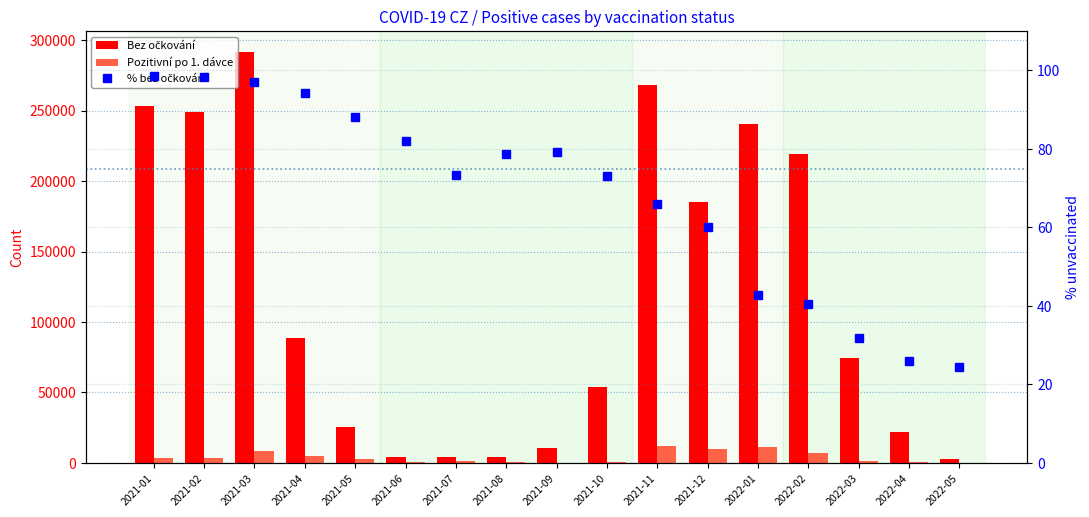

What are all the series names shown in the legend?

Bez očkování, Pozitivní po 1. dávce, % bez očkování